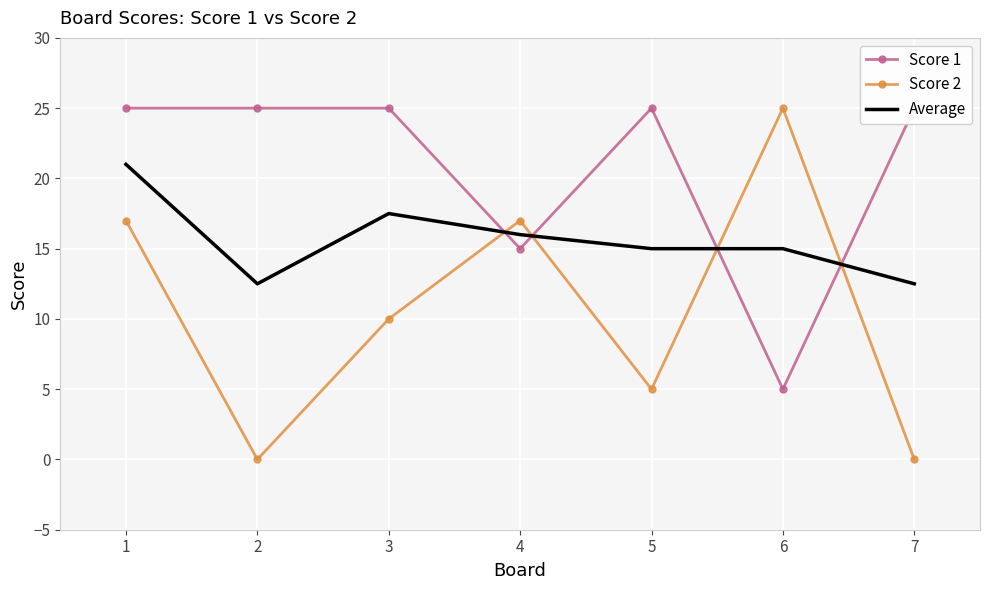

Which series changed the most between 2 and 6?

Score 2